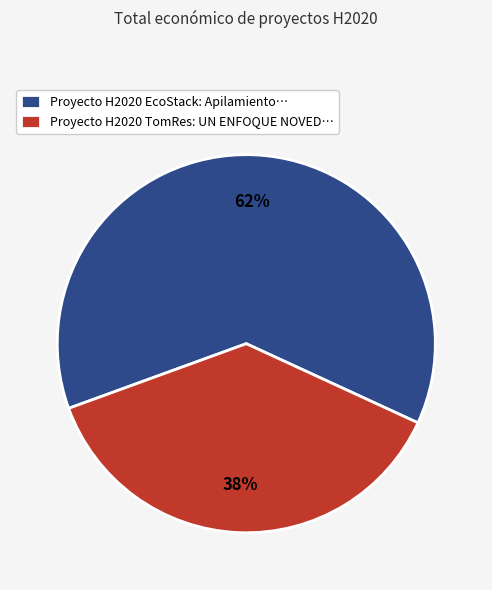

Is the sum of Proyecto H2020 TomRes and Proyecto H2020 EcoStack greater than half?

Yes